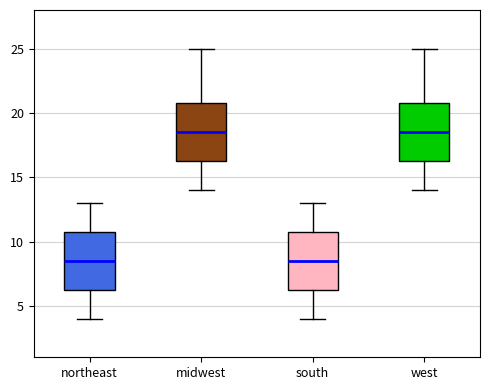

Reading left to right, transcribe this box plot: for each box, give where its median line is, the range the box spans, and where its two whiskers end, as read against the y-axis. The values are not printed on the chart, so give them approximately, as read against the axis.

northeast: median 8.5, box 6.5 to 11.0, whiskers 4.0 to 13.0
midwest: median 18.5, box 16.5 to 21.0, whiskers 14.0 to 25.0
south: median 8.5, box 6.5 to 11.0, whiskers 4.0 to 13.0
west: median 18.5, box 16.5 to 21.0, whiskers 14.0 to 25.0